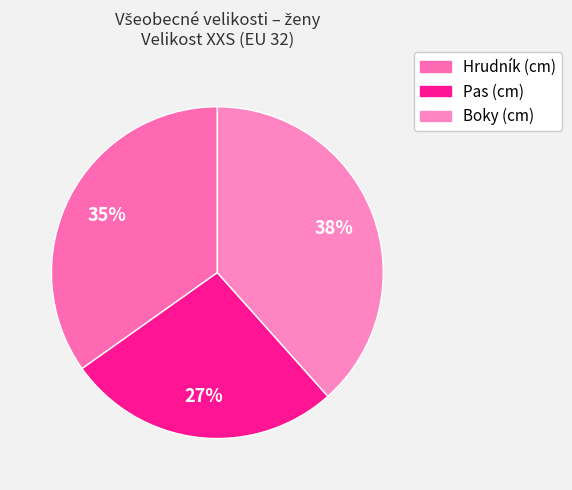

To the nearest percent, what is the average slice percentage?

33%